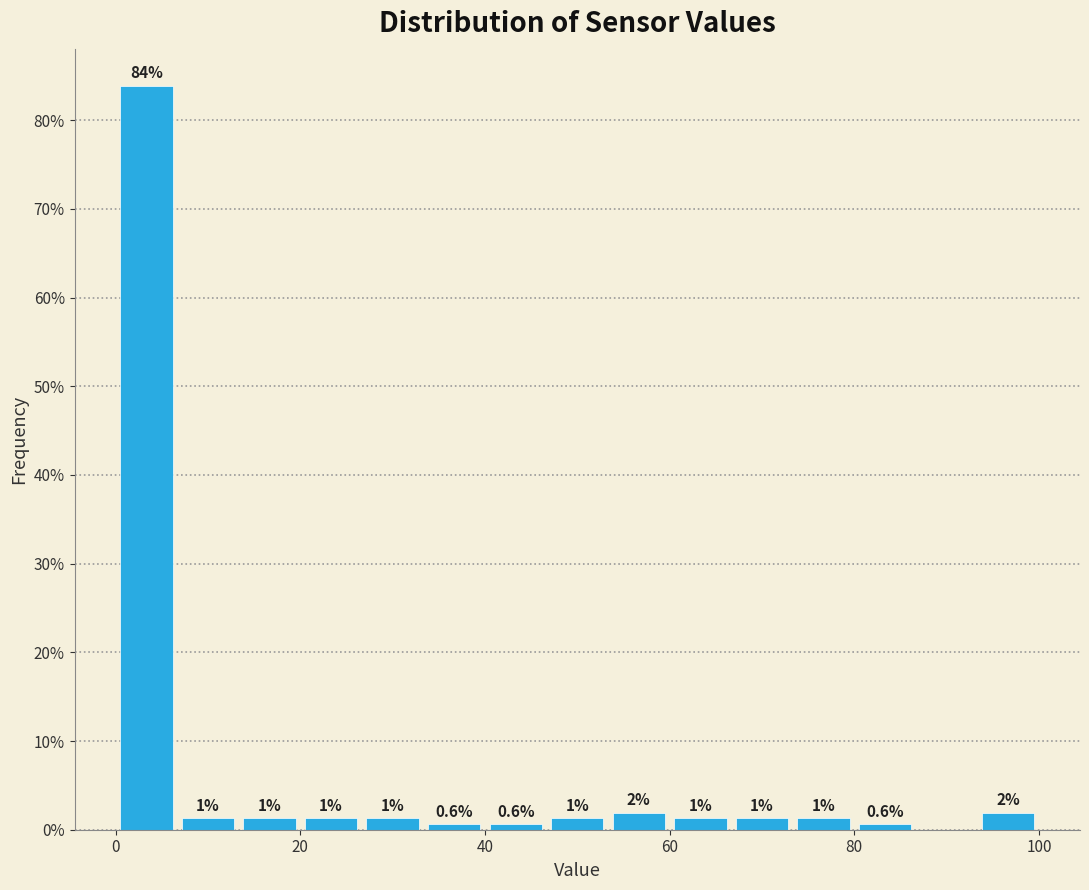

Read against the x-axis, roughly where is the centre of the tallest bar?

4